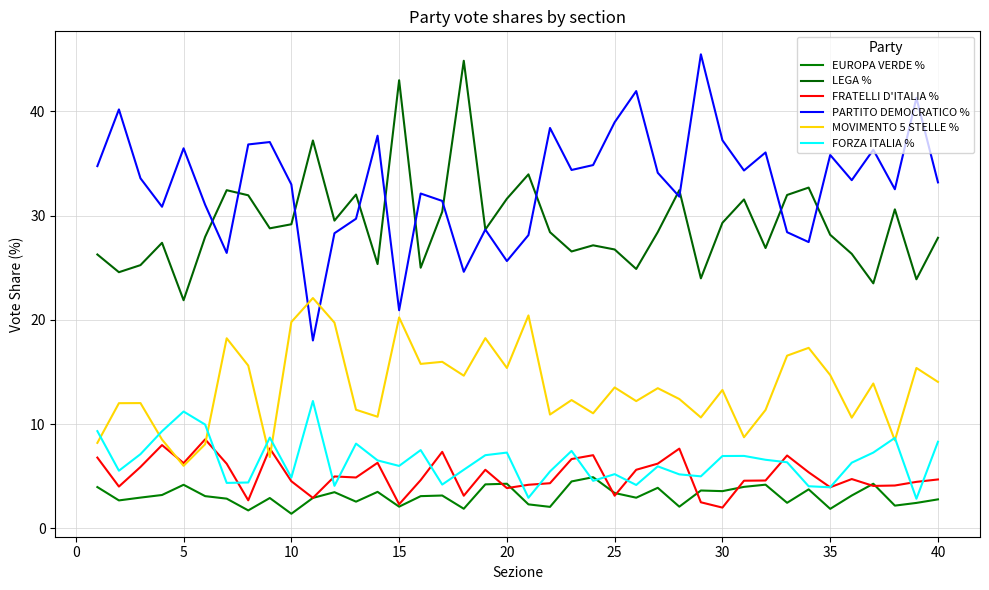

How many distinct data groups are displayed?

6